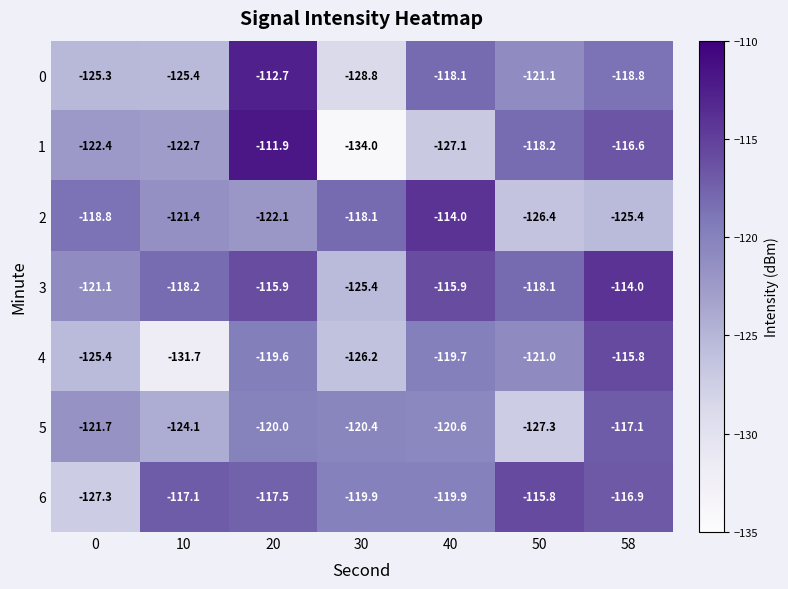

At how many categories does at least one series exceed -126?

7